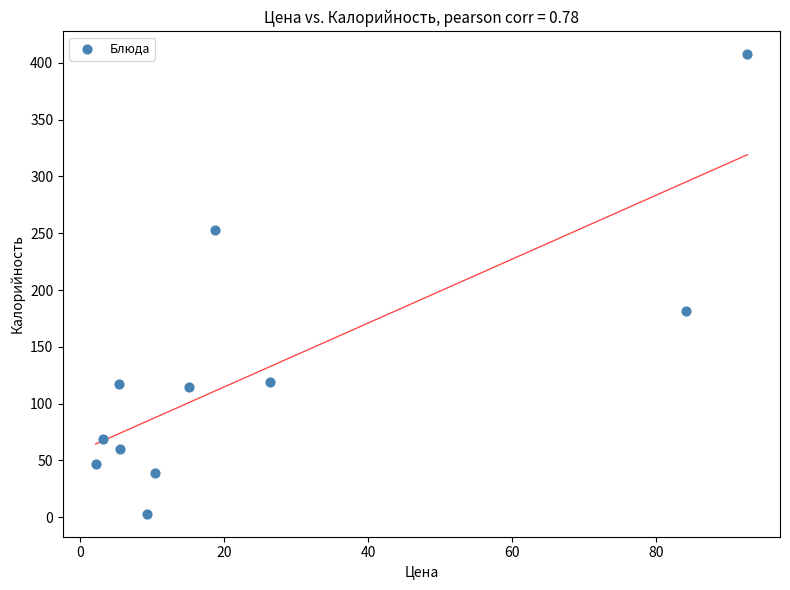

What Y value in the scatter plot is closest to 205?

181.6